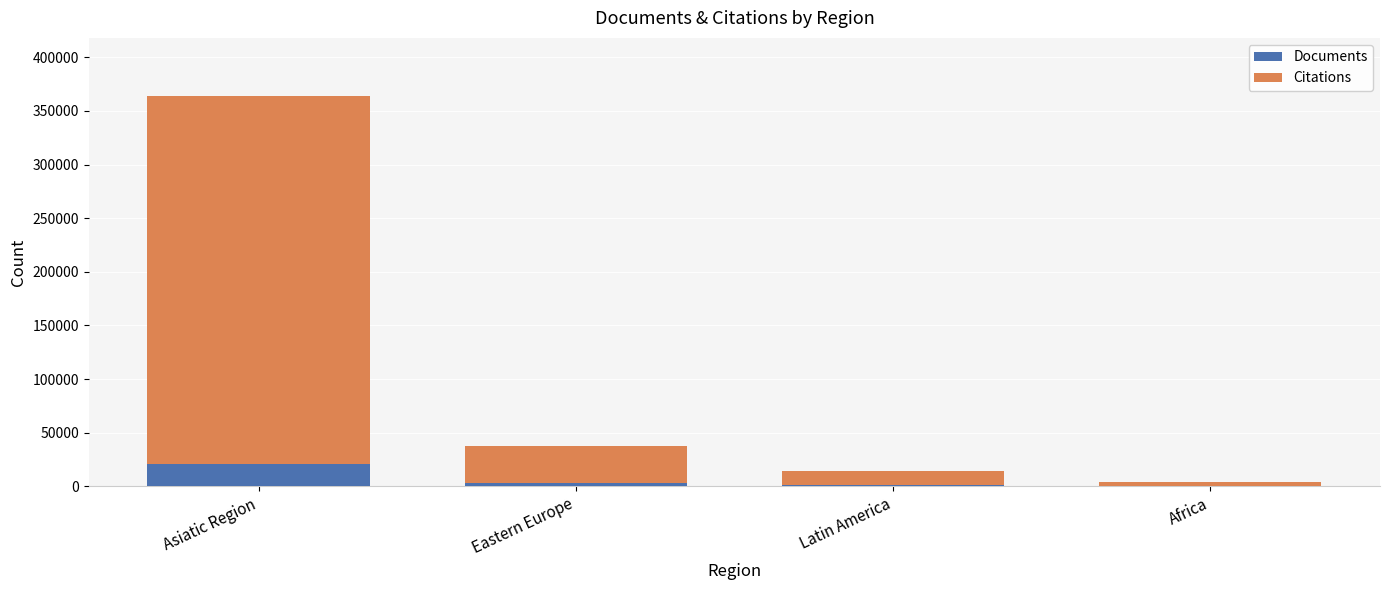

At which category is the sum across all series the highest?

Asiatic Region